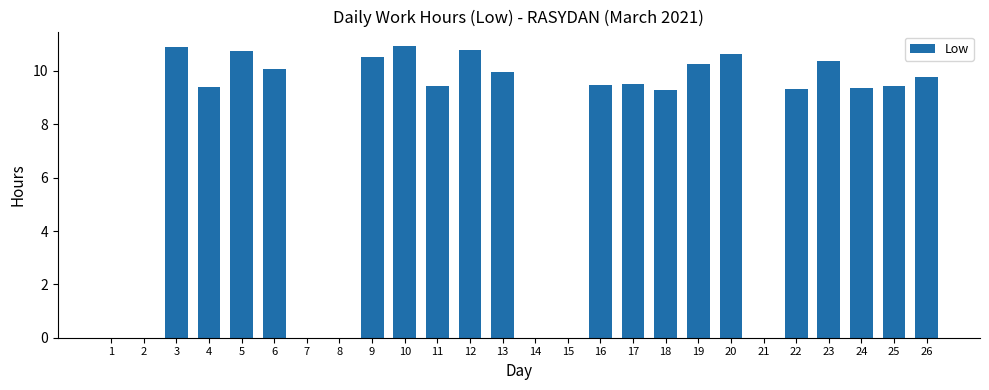

Is it true that the value at 22 is 9.3?

True